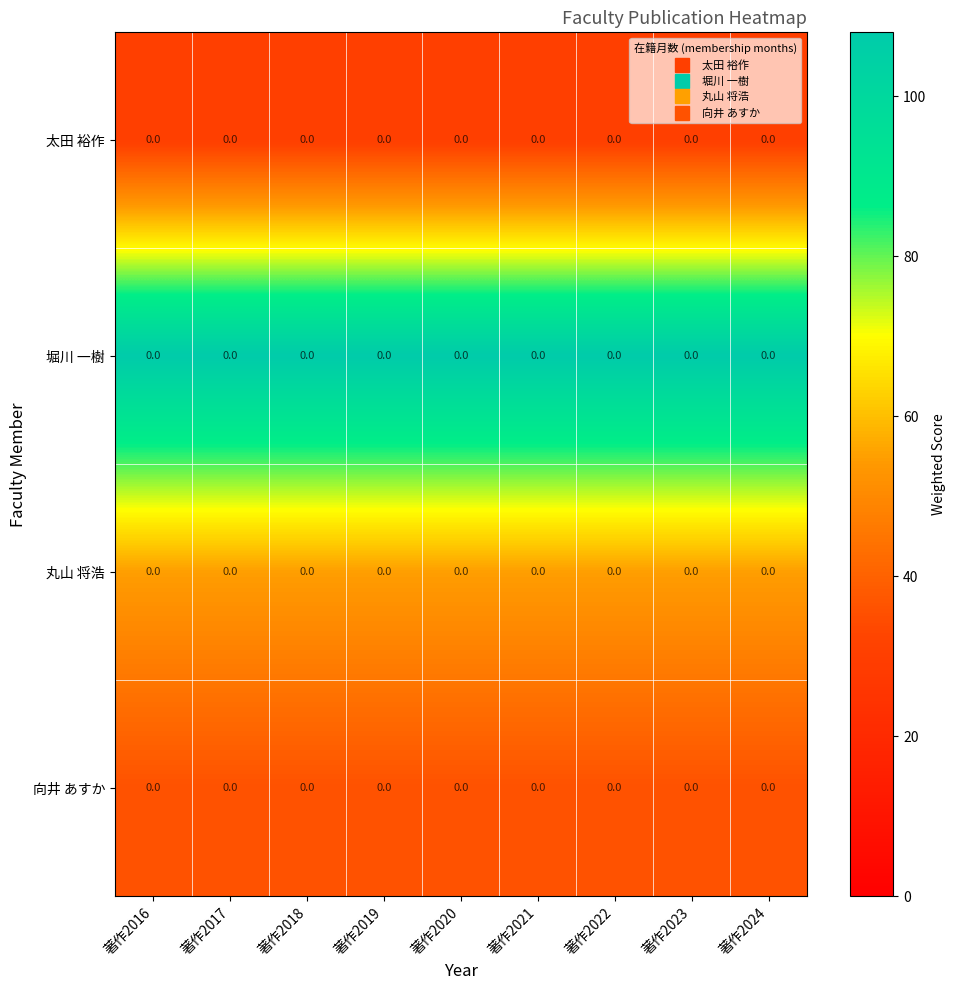

At which category is the sum across all series the highest?

著作2016